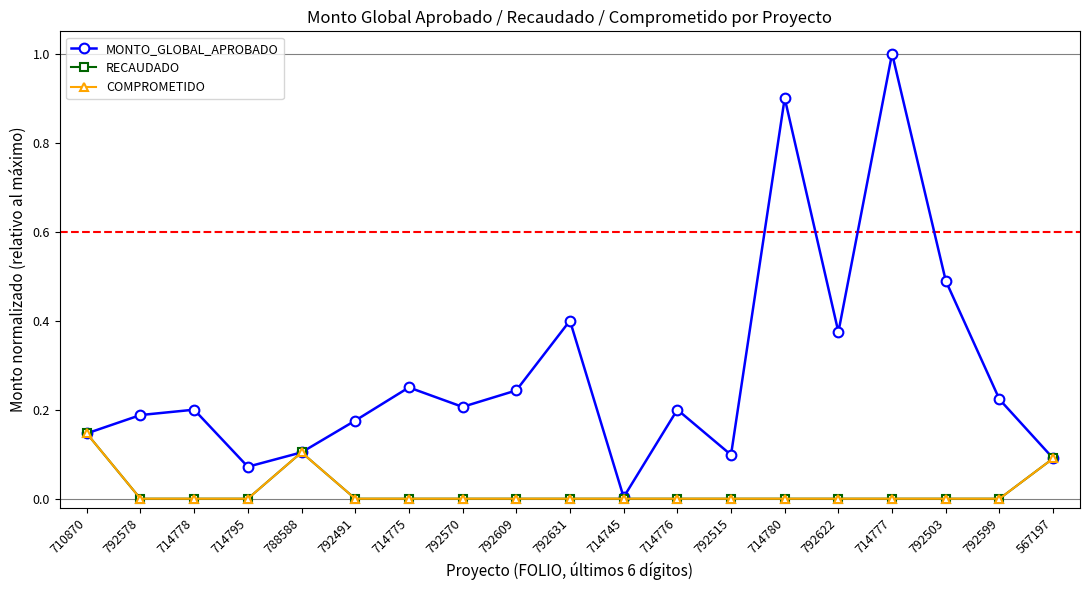

Is this an area chart (filled region under the line)?

No